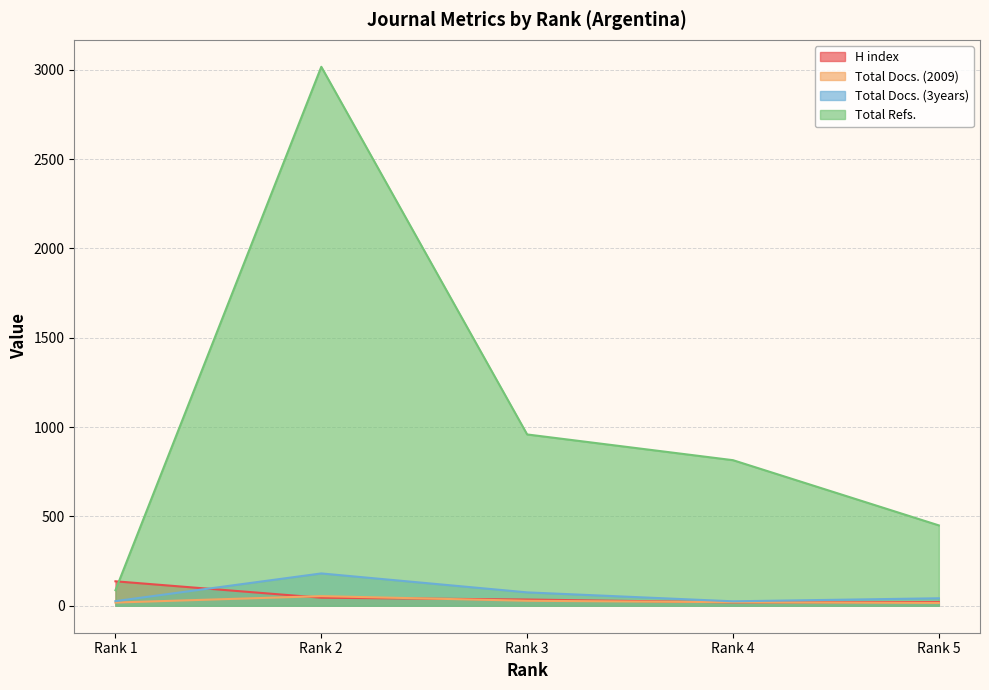

Count the number of data series in this chart.

4